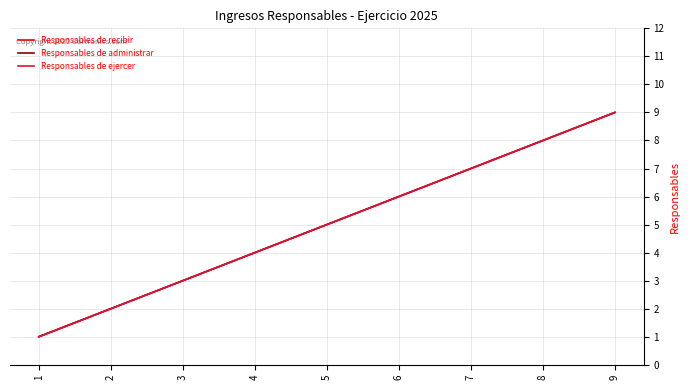

True or false: Responsables de recibir and Responsables de ejercer cross at least once.

False